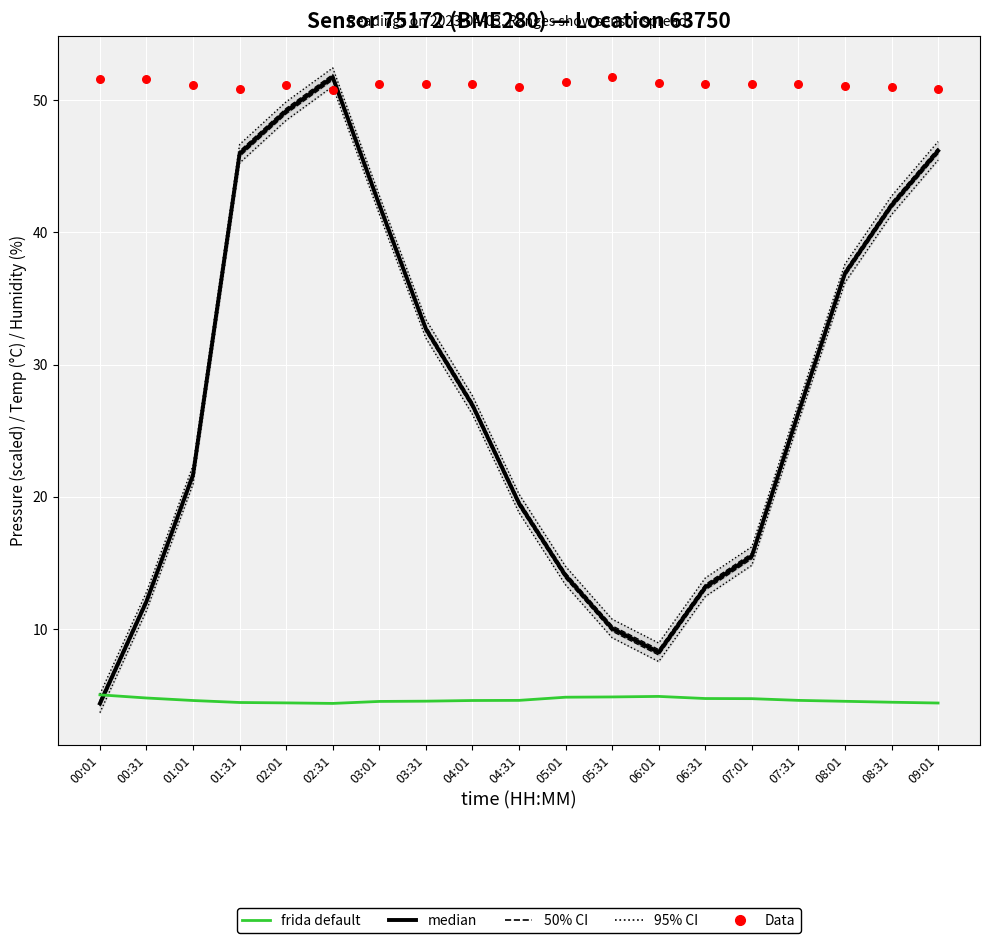

Is the value of 95% CI at 04:31 greater than the value of 50% CI at 07:31?

No